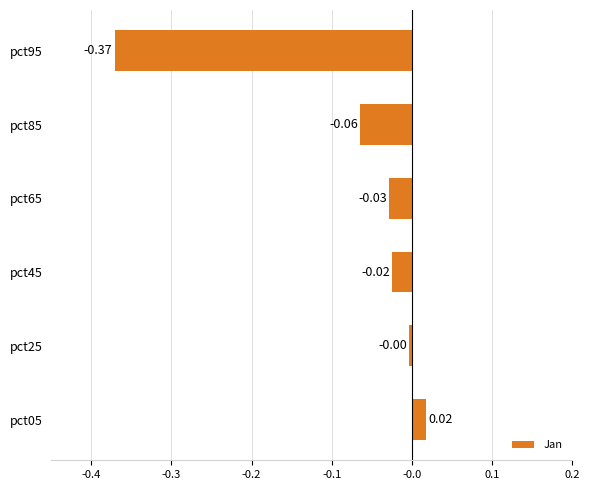

List the labels in order of value, smallest first.

pct95, pct85, pct65, pct45, pct25, pct05